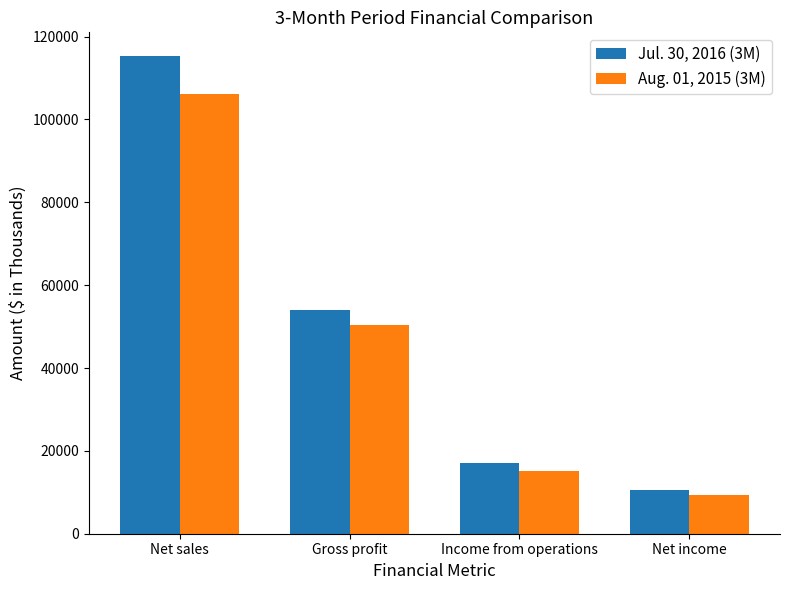

Rank the series by their maximum value, from lowest to highest.

Aug. 01, 2015 (3M), Jul. 30, 2016 (3M)